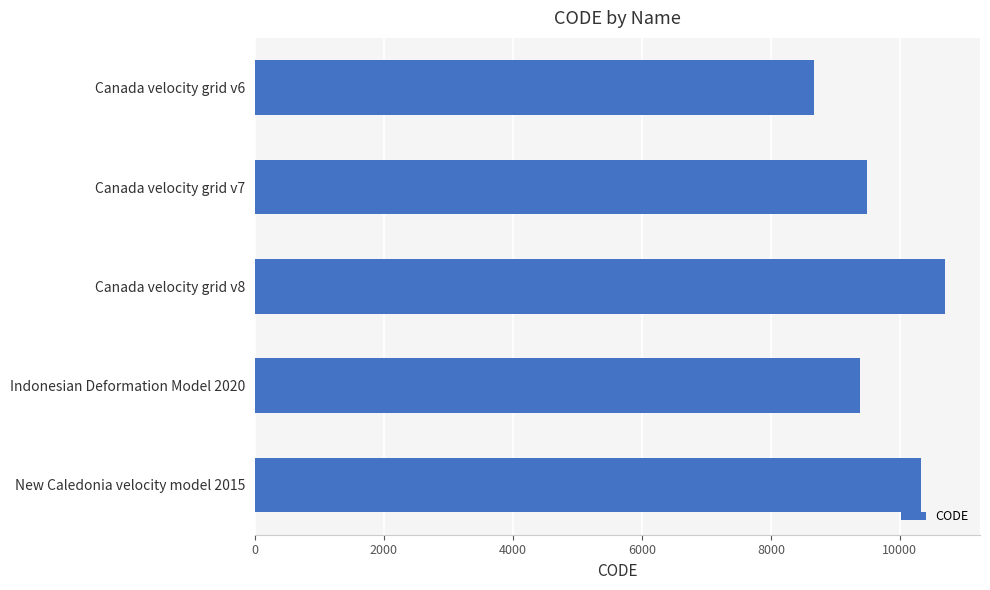

What is the change in value from Canada velocity grid v8 to New Caledonia velocity model 2015?

-384